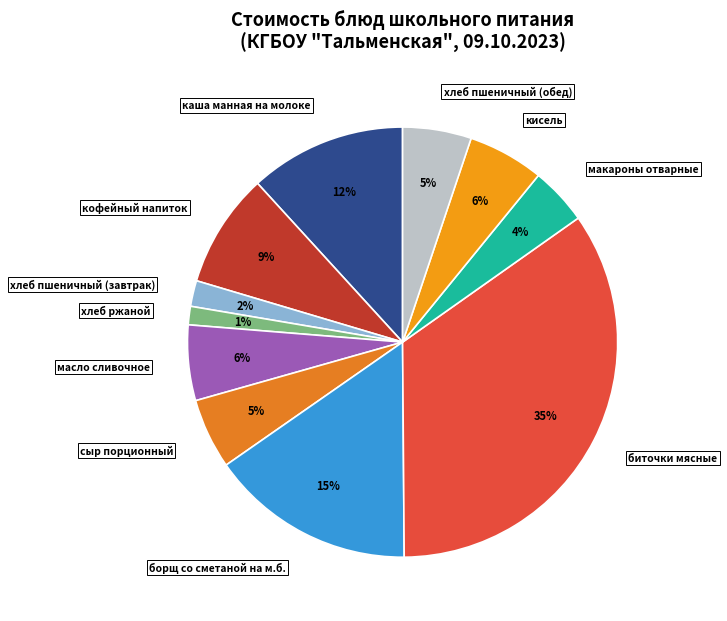

Which category has the smallest portion of the pie?

хлеб ржаной